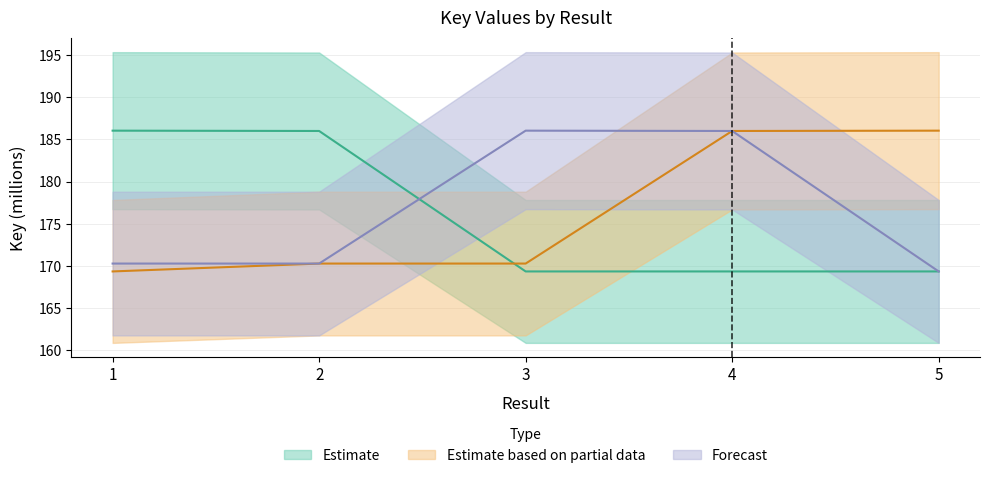

True or false: Estimate based on partial data has more than 2 points higher than both neighbors.

False